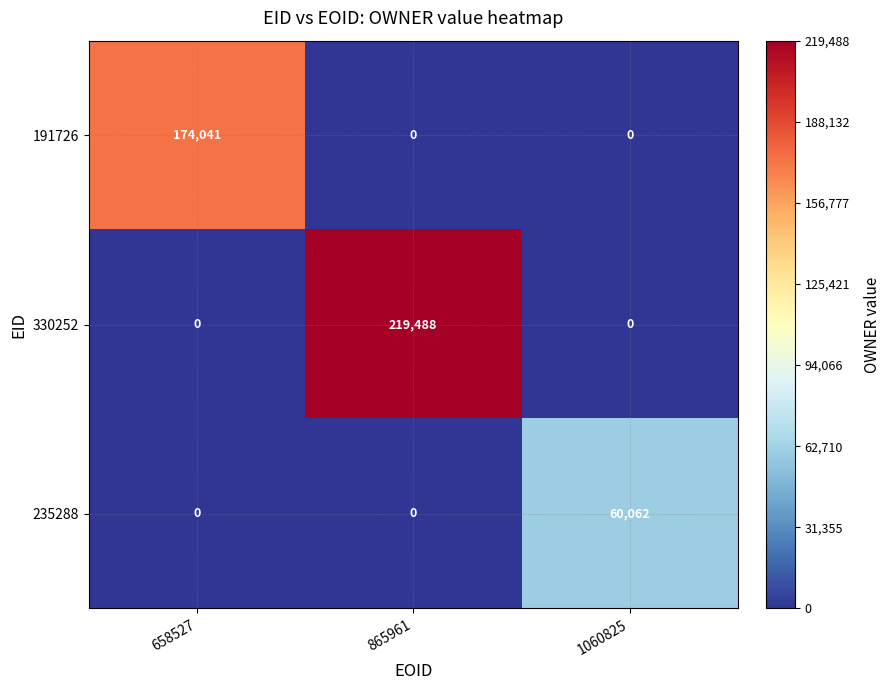

Reading right to left, transcribe all the data shown in this chart.

191726: 0	0	174041
330252: 0	219488	0
235288: 60062	0	0